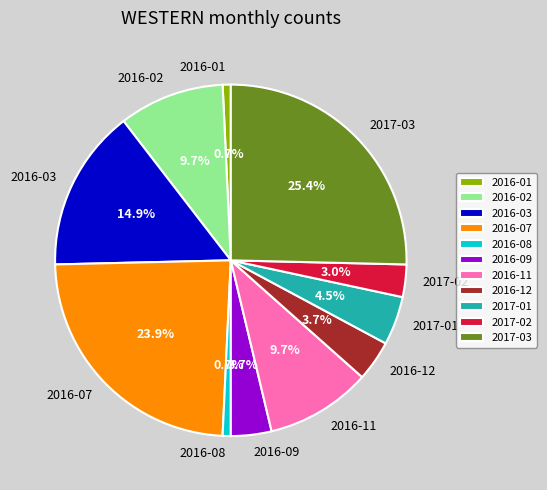

How many segments does this pie chart have?

11